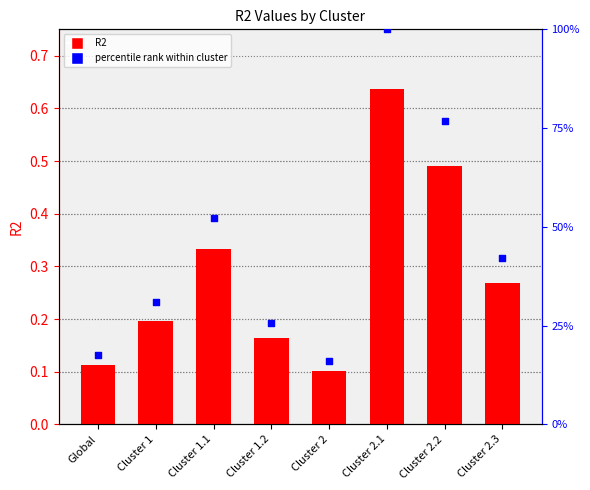

At which category is the sum across all series the highest?

Cluster 2.1